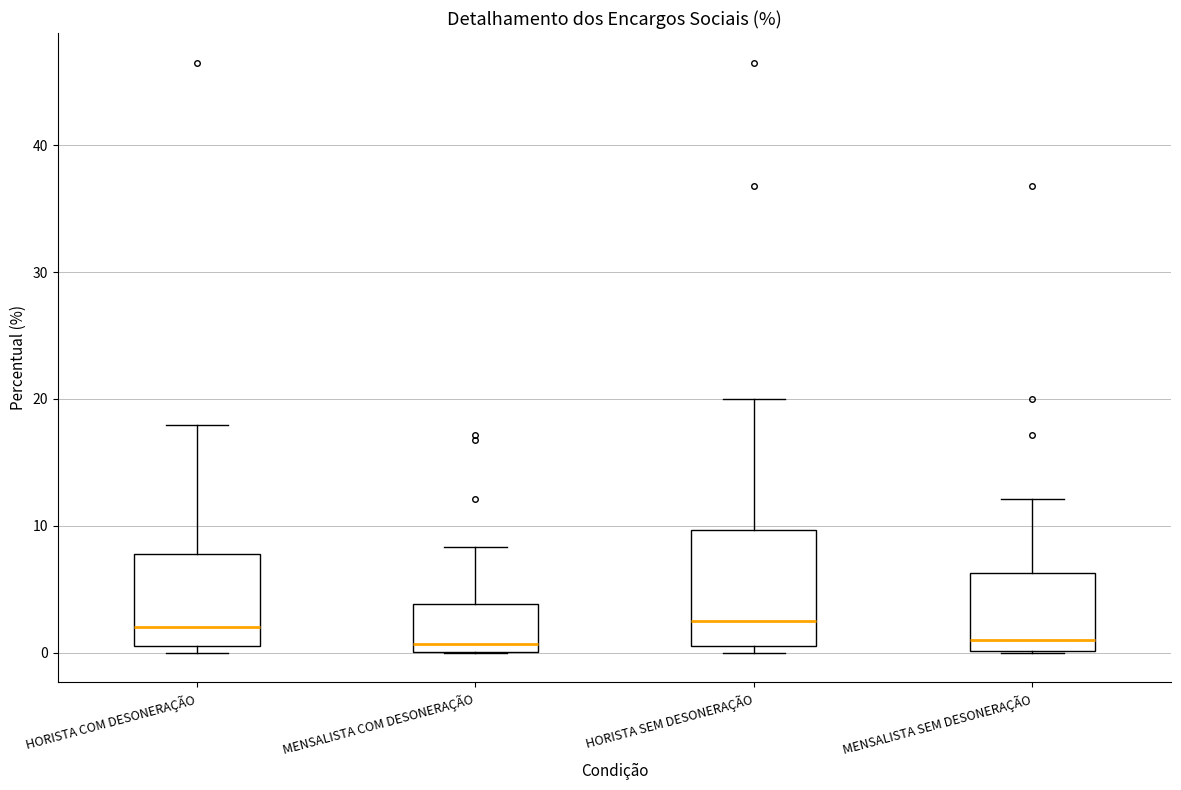

Reading left to right, read every box against the y-axis: the position of its median line, the range the box covers, and the ends of its whiskers. The values are not printed on the chart, so give them approximately, as read against the axis.

HORISTA COM DESONERAÇÃO: median 2, box 1 to 8, whiskers 0 to 18
MENSALISTA COM DESONERAÇÃO: median 1, box 0 to 4, whiskers 0 to 8
HORISTA SEM DESONERAÇÃO: median 3, box 1 to 10, whiskers 0 to 20
MENSALISTA SEM DESONERAÇÃO: median 1, box 0 to 6, whiskers 0 to 12